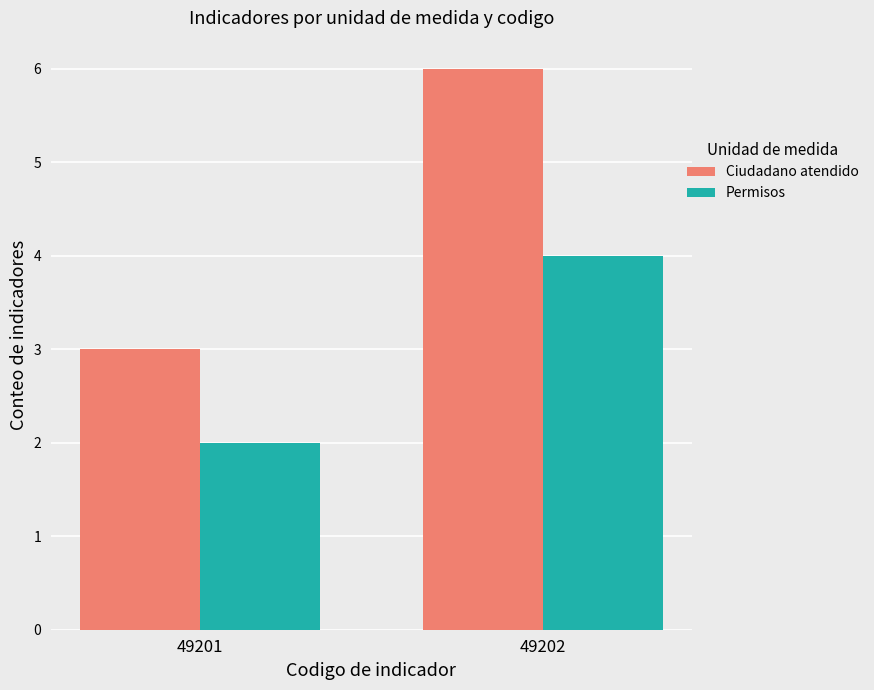

Which series changed the most between 49201 and 49202?

Ciudadano atendido